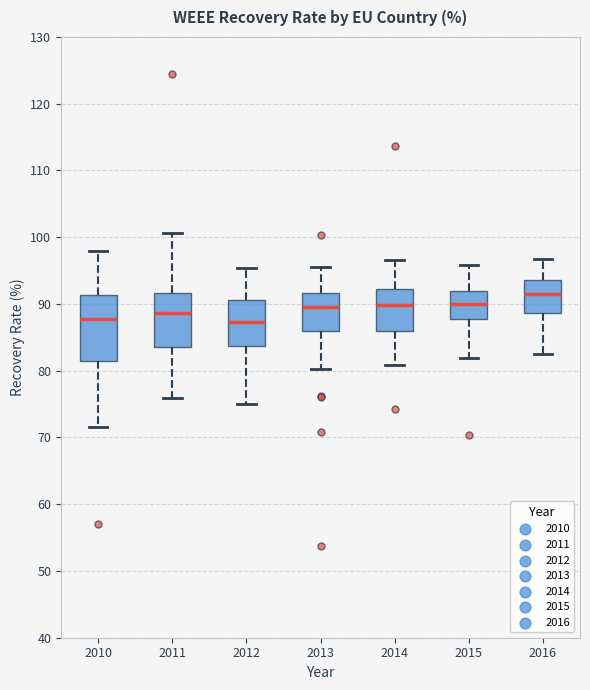

Which box has the highest median line?

2016